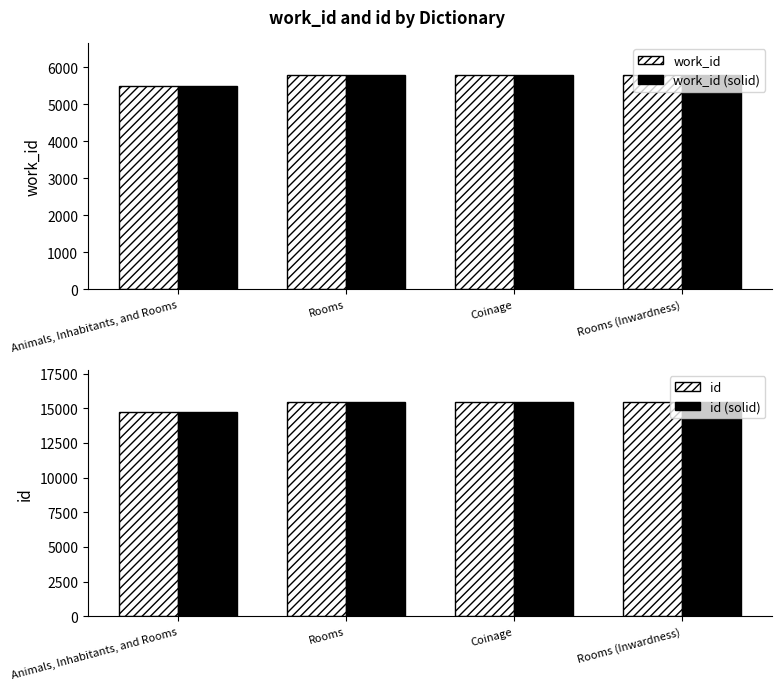

The work_id (solid) series shows 5505 at Animals, Inhabitants, and Rooms. True or false?

True